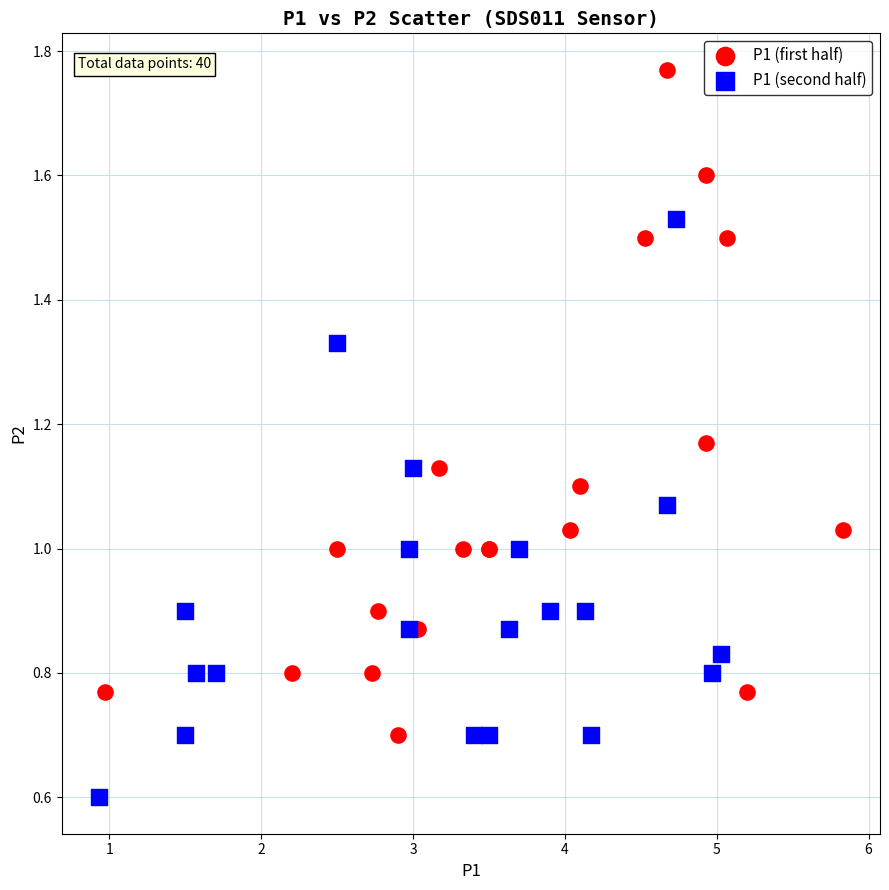

Which series reaches the maximum Y coordinate?

P1 (first half)